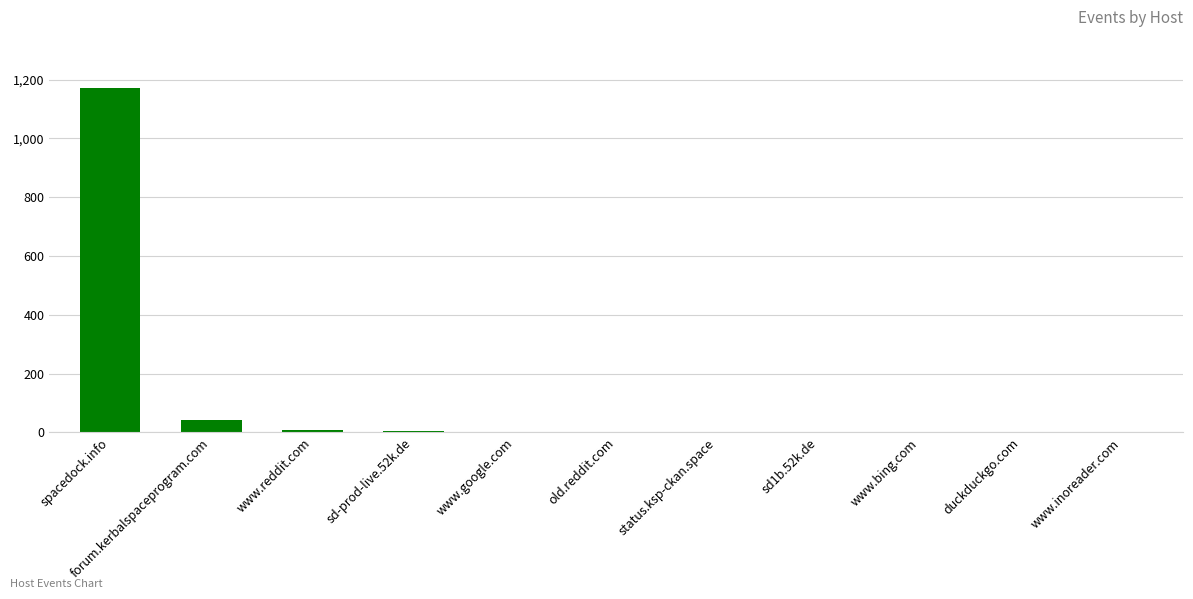

At which label is the value closest to 585?

forum.kerbalspaceprogram.com